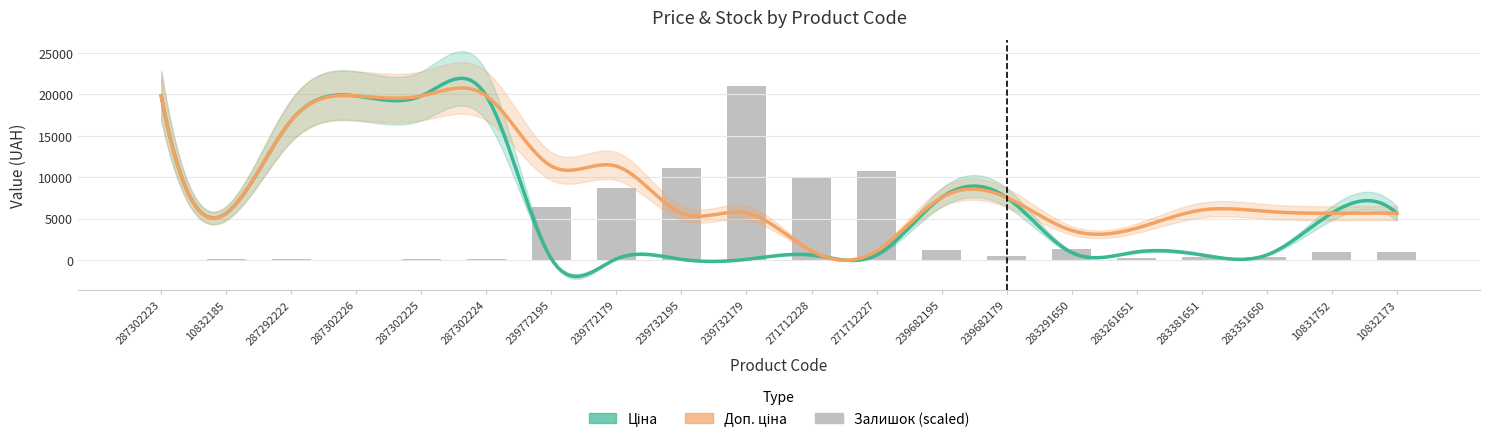

How many values in the Залишок series are below 30?

10